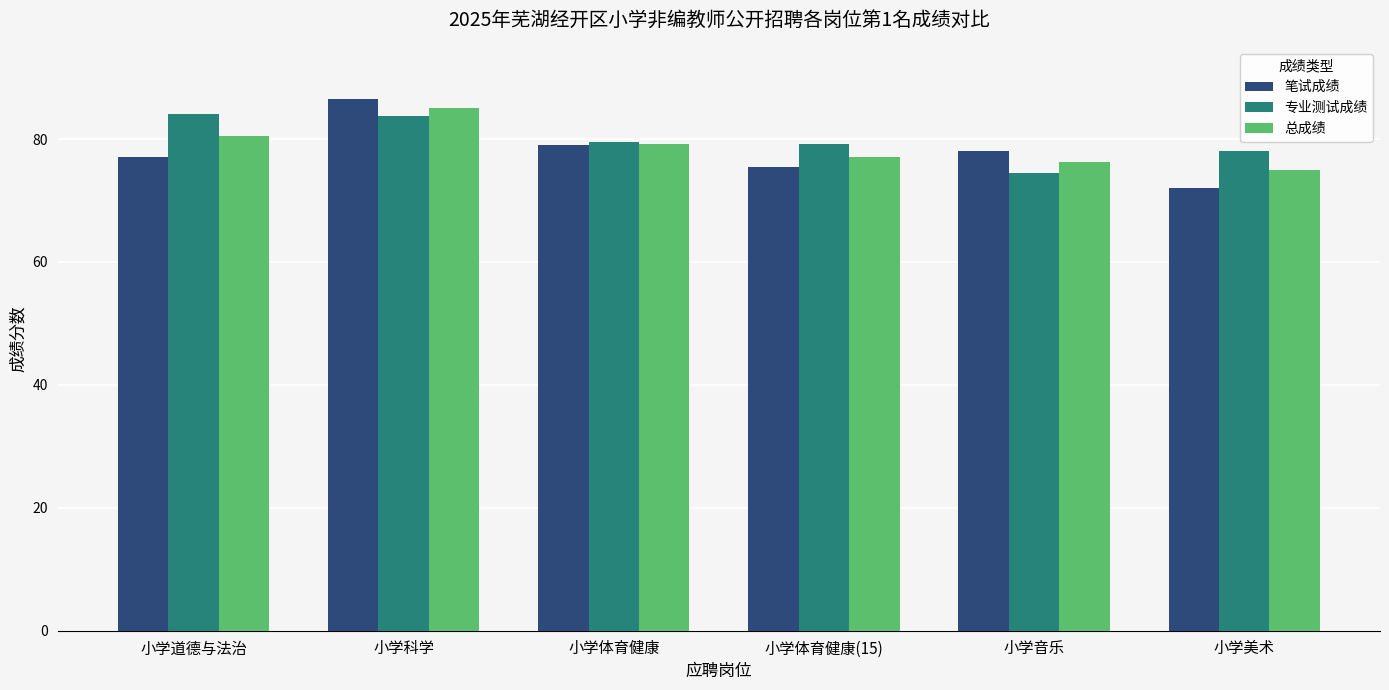

What is the label of the 6th bar from the right?

小学道德与法治